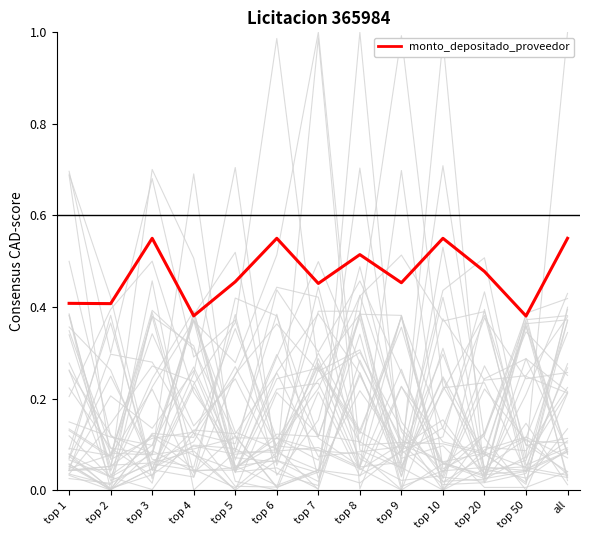

At which category does the data reach its first local peak?

top 3